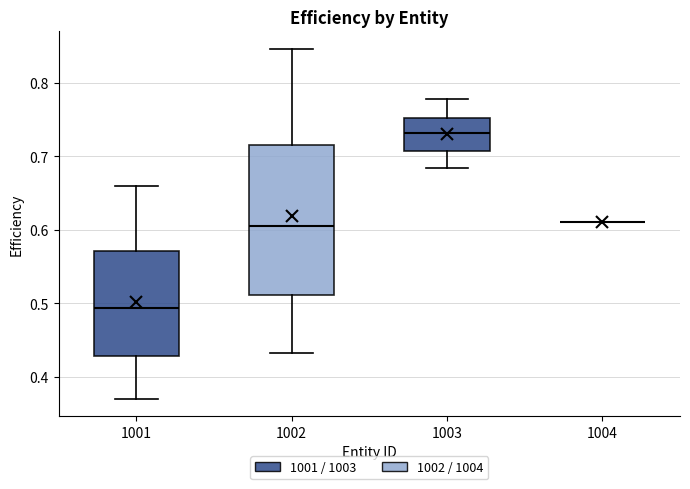

Reading left to right, read every box against the y-axis: the position of its median line, the range the box covers, and the ends of its whiskers. The values are not printed on the chart, so give them approximately, as read against the axis.

1001: median 0.49, box 0.43 to 0.57, whiskers 0.37 to 0.66
1002: median 0.61, box 0.51 to 0.72, whiskers 0.43 to 0.85
1003: median 0.73, box 0.71 to 0.75, whiskers 0.68 to 0.78
1004: box collapsed to a line at 0.61, whiskers 0.61 to 0.61